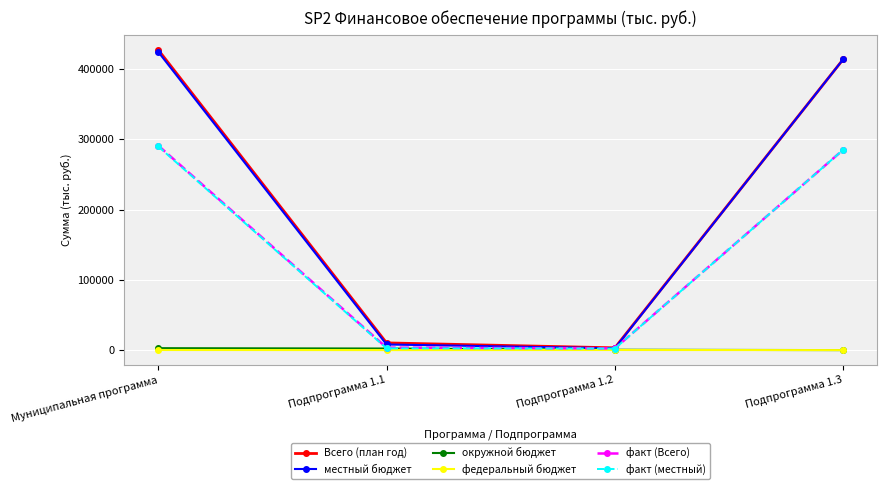

True or false: местный бюджет has more than 2 interior local peaks.

False